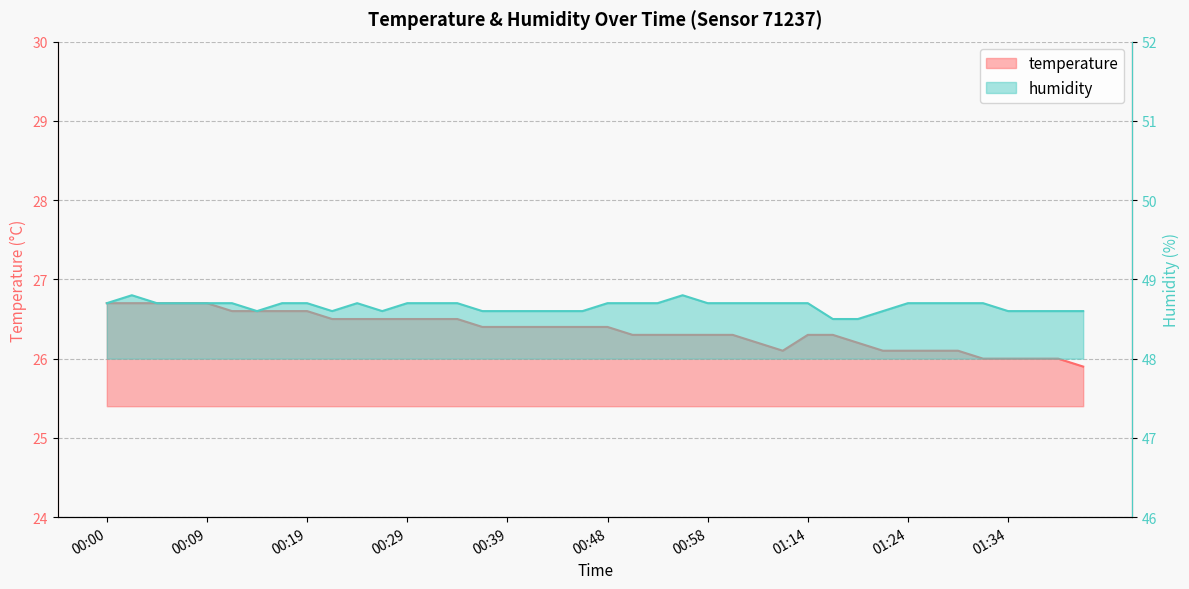

Which has a higher value, 00:39 or 00:05?

00:05